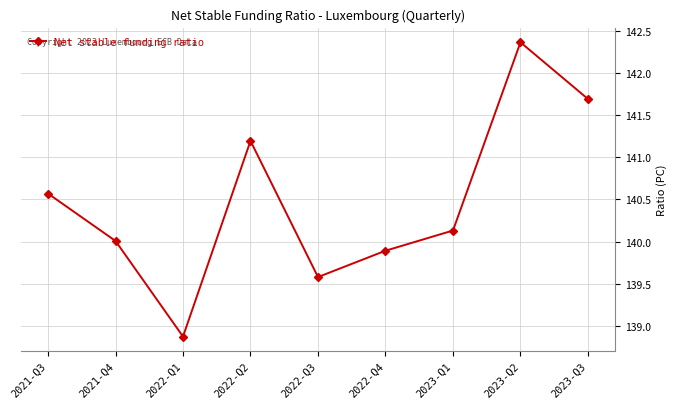

List the labels in order of value, smallest first.

2022-Q1, 2022-Q3, 2022-Q4, 2021-Q4, 2023-Q1, 2021-Q3, 2022-Q2, 2023-Q3, 2023-Q2